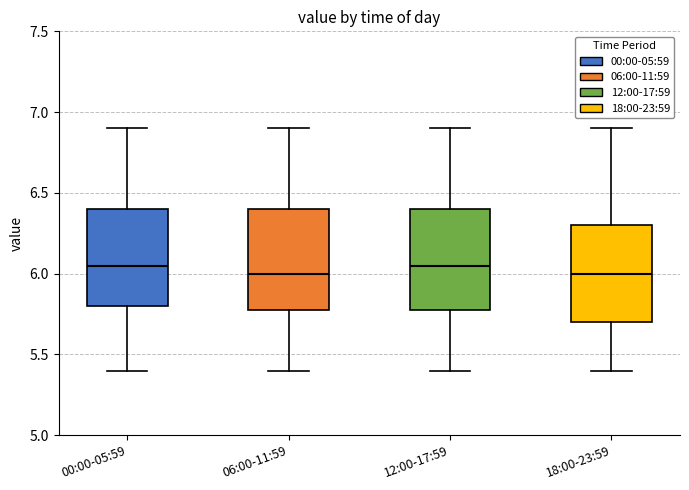

Reading left to right, transcribe this box plot: for each box, give where its median line is, the range the box spans, and where its two whiskers end, as read against the y-axis. The values are not printed on the chart, so give them approximately, as read against the axis.

00:00-05:59: median 6.05, box 5.80 to 6.40, whiskers 5.40 to 6.90
06:00-11:59: median 6.00, box 5.80 to 6.40, whiskers 5.40 to 6.90
12:00-17:59: median 6.05, box 5.80 to 6.40, whiskers 5.40 to 6.90
18:00-23:59: median 6.00, box 5.70 to 6.30, whiskers 5.40 to 6.90